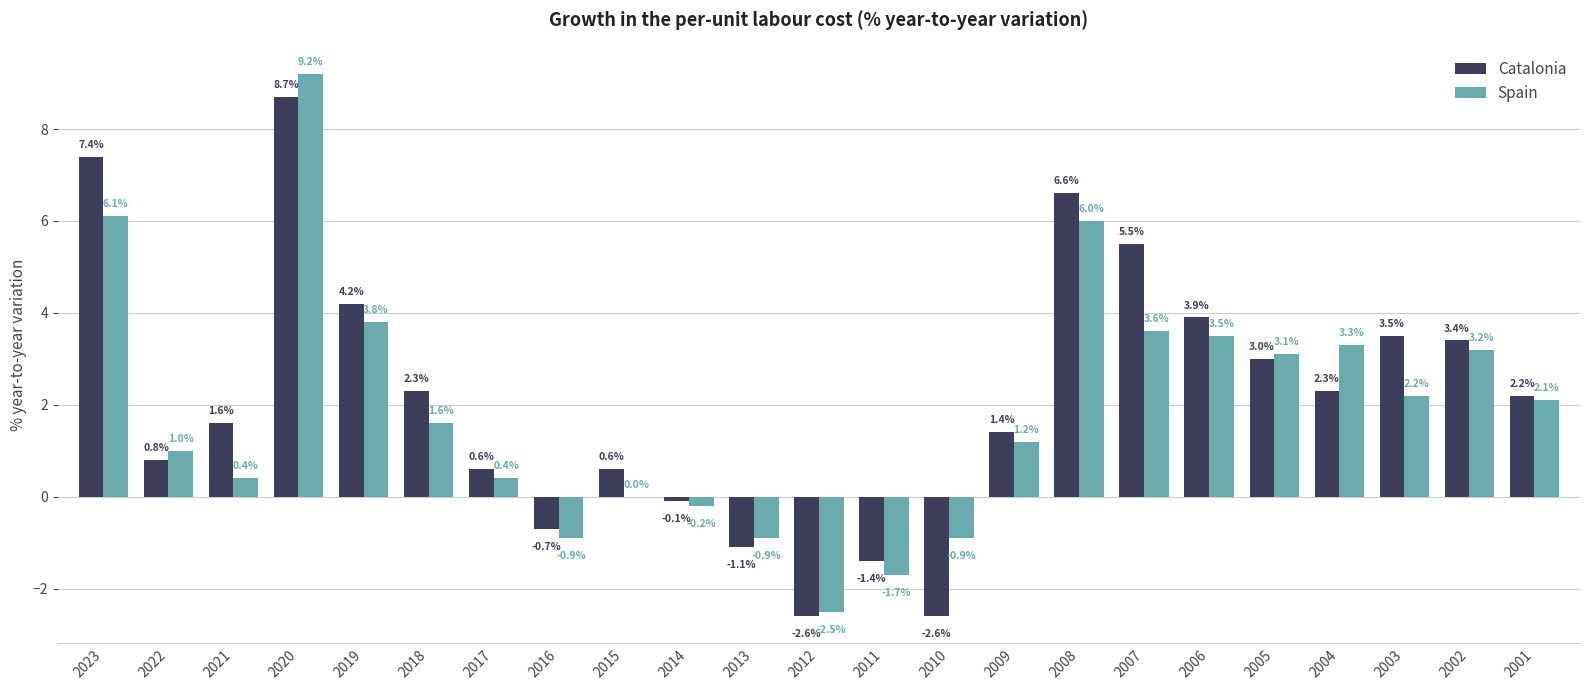

How many distinct data groups are displayed?

2